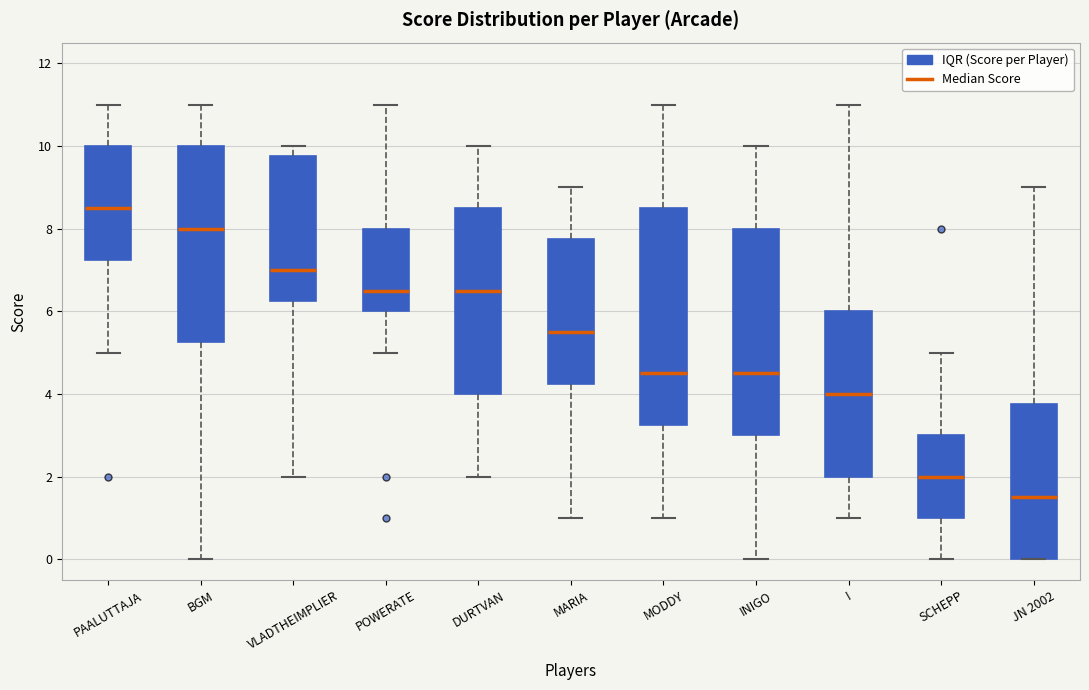

Where does the upper whisker of the box for JN 2002 end on the y-axis? The values are not printed on the chart, so give them approximately, as read against the axis.

9.0